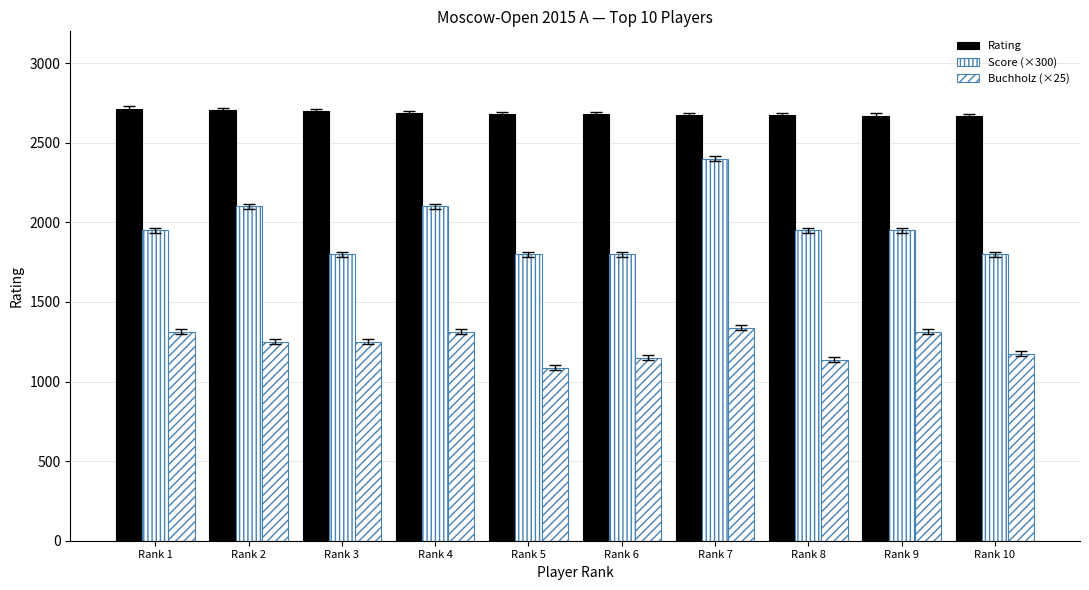

Where does the Rating series first go above 2679?

Rank 1